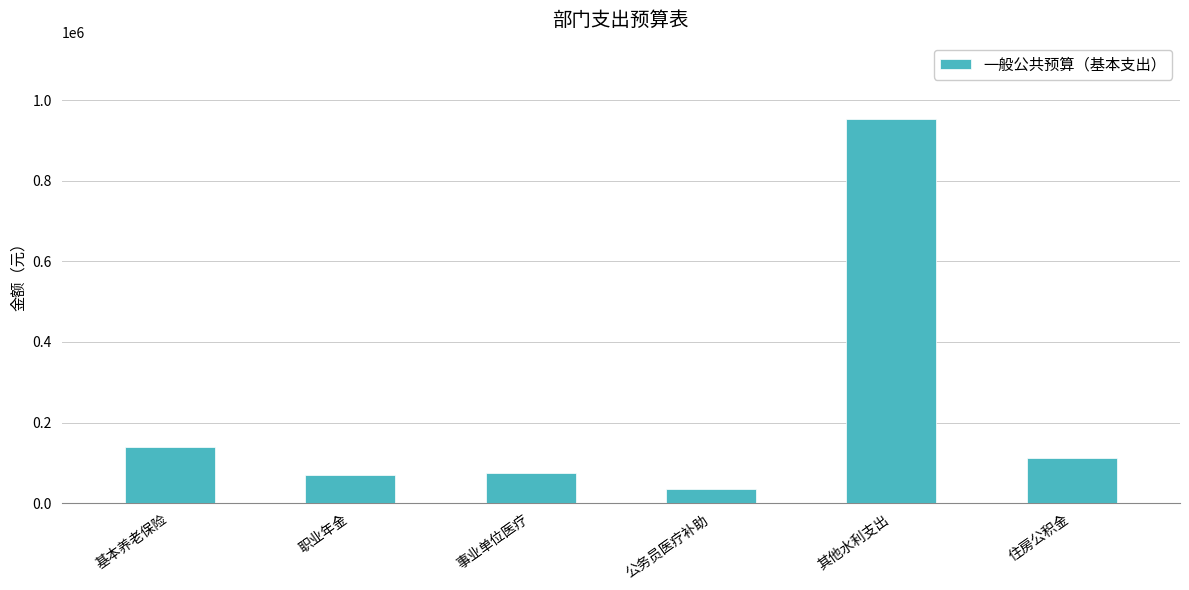

What is the greatest value displayed?

952120.8